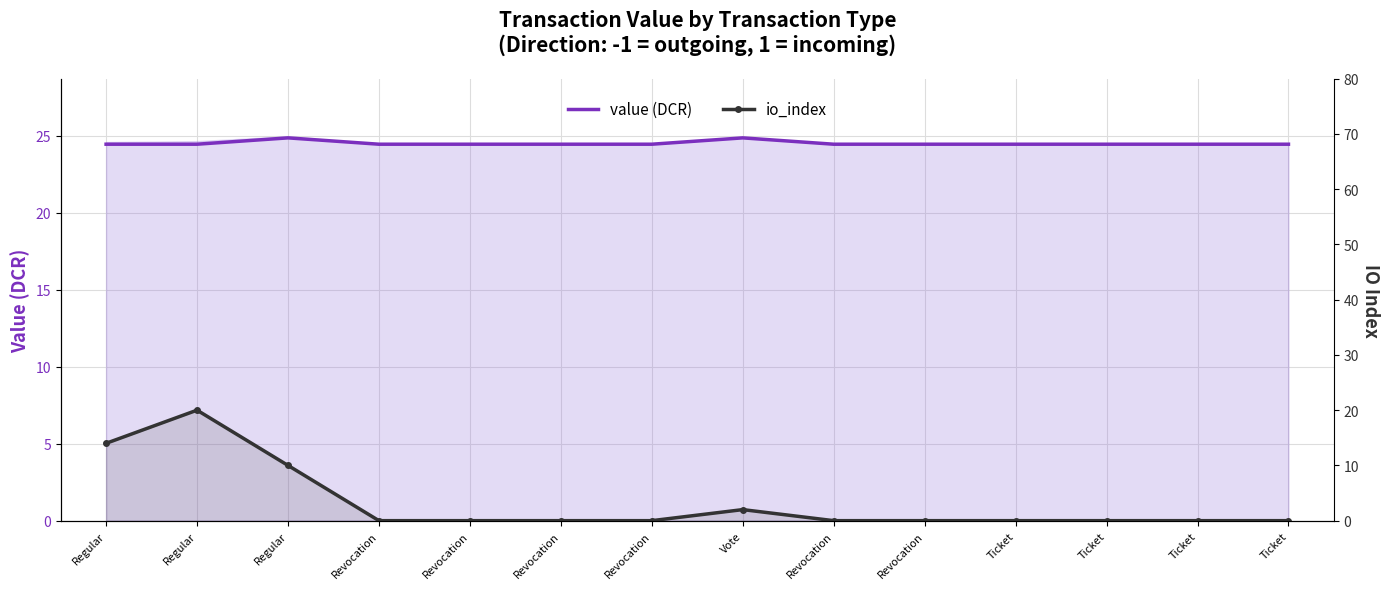

True or false: io_index and value (DCR) intersect in this chart.

False